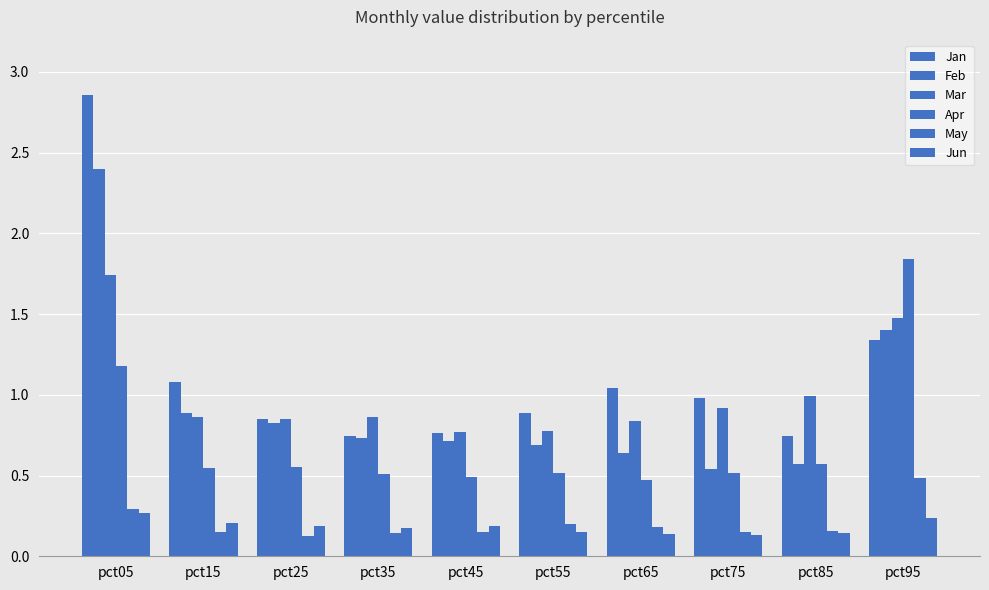

How many categories are shown in the chart?

10